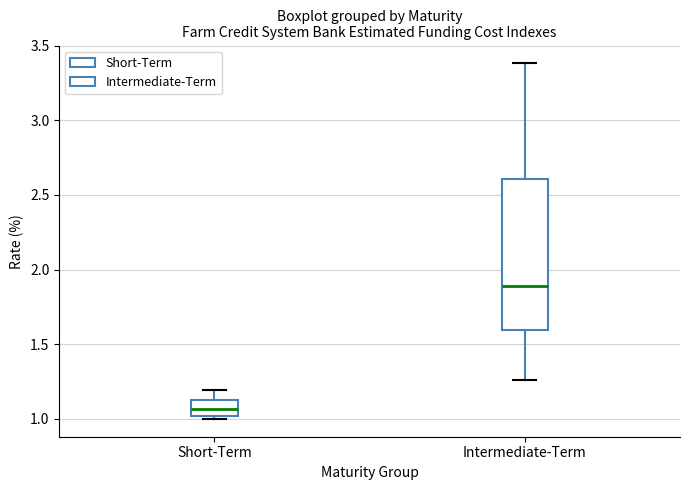

Comparing the boxes themselves (not the whiskers), which one is the tallest?

Intermediate-Term